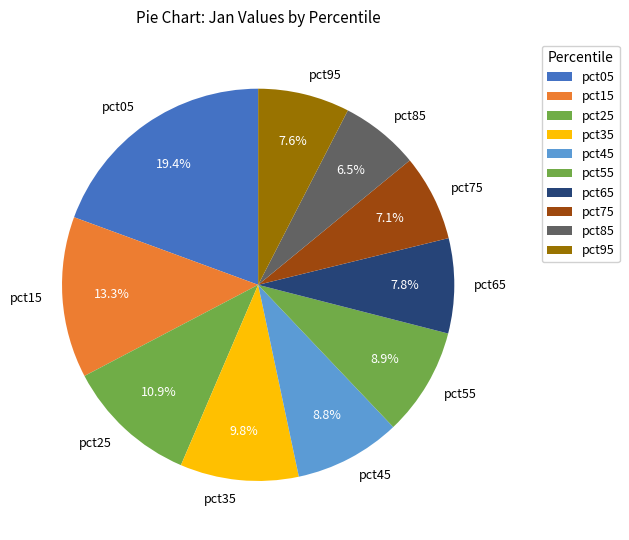

To the nearest percent, what percentage of the pie is pct75?

7%